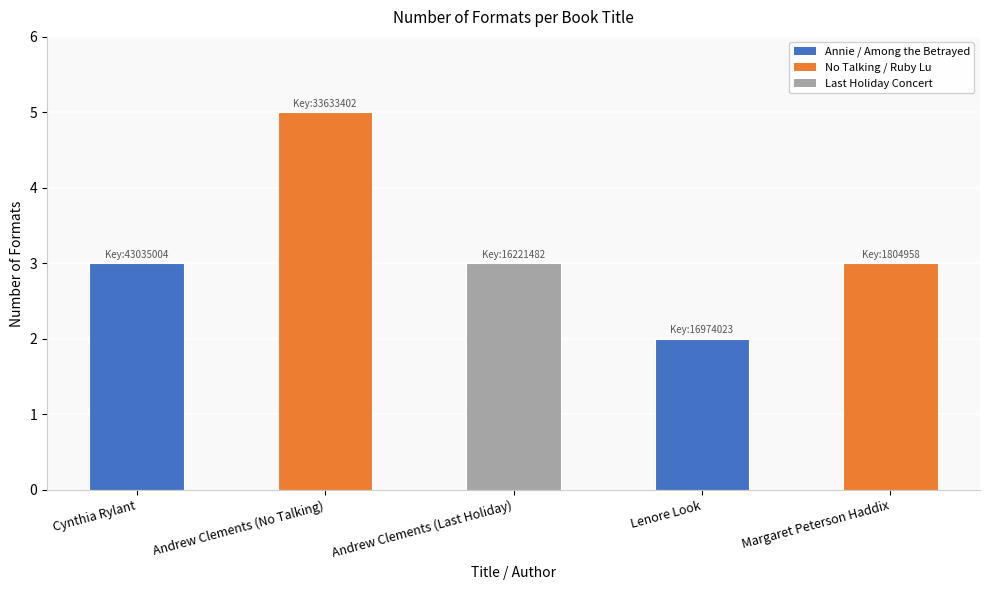

How many data points does each series have?

5